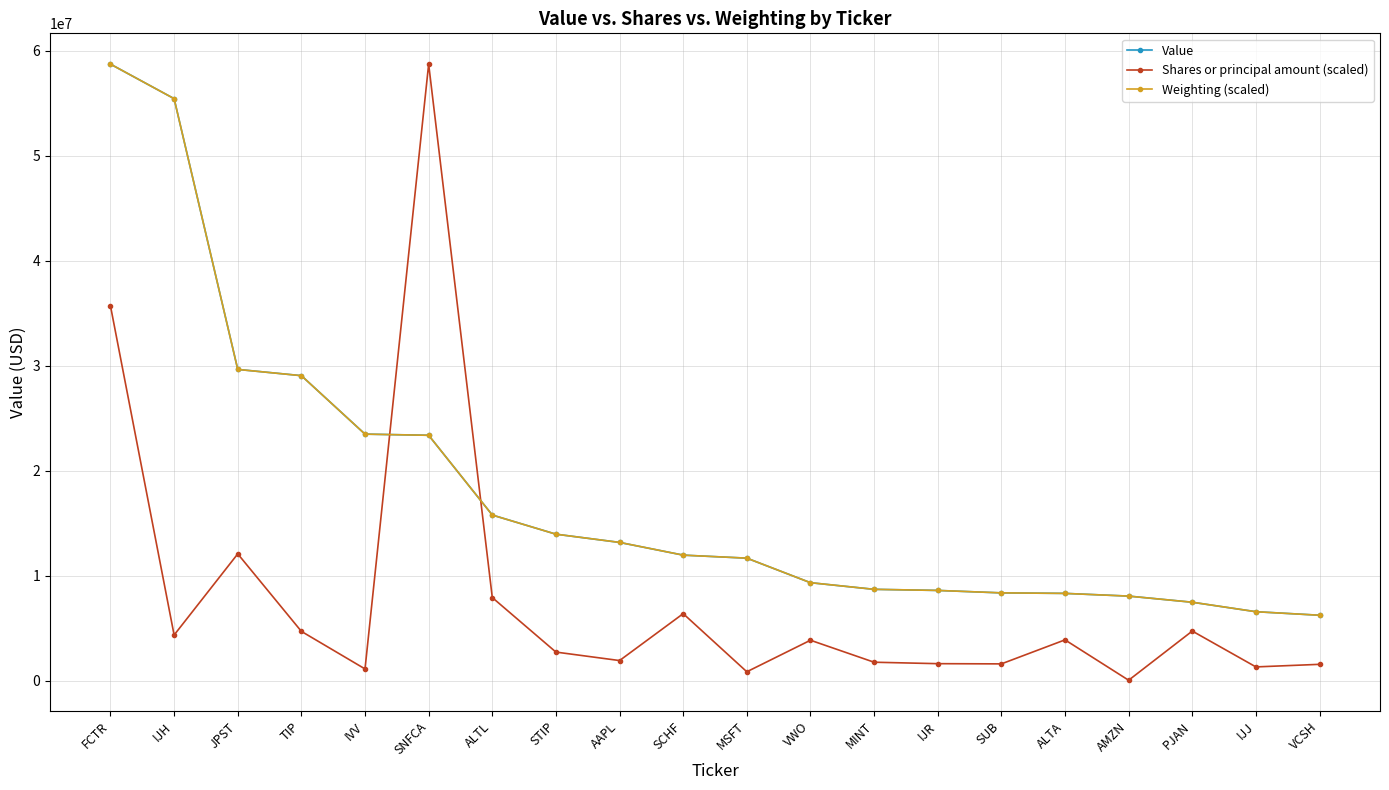

How many values in the Shares or principal amount (scaled) series exceed 3859362?

10